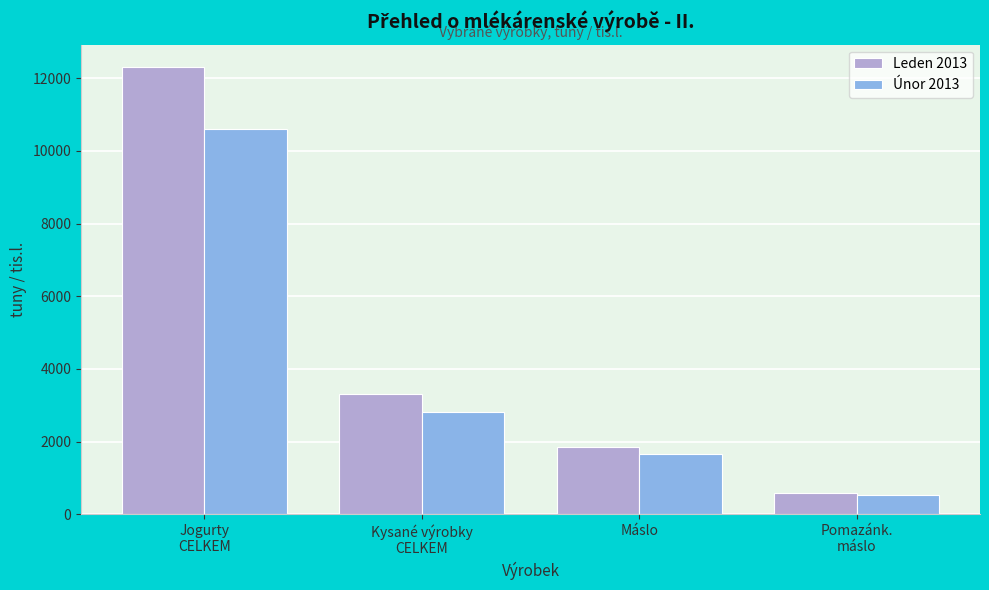

Reading right to left, extract all data points from this chart.

Leden 2013: 597.6	1867.8	3300.2	12303.3
Únor 2013: 530.5	1654.7	2830.7	10589.2